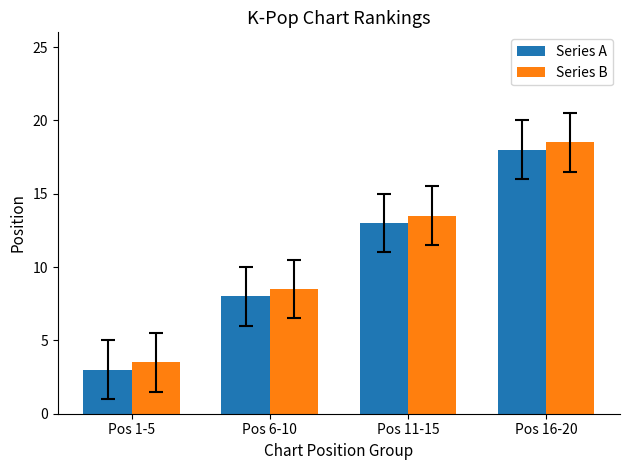

Reading right to left, list all the values displayed in this chart.

Series A: Pos 16-20=18.0	Pos 11-15=13.0	Pos 6-10=8.0	Pos 1-5=3.0
Series B: Pos 16-20=18.5	Pos 11-15=13.5	Pos 6-10=8.5	Pos 1-5=3.5